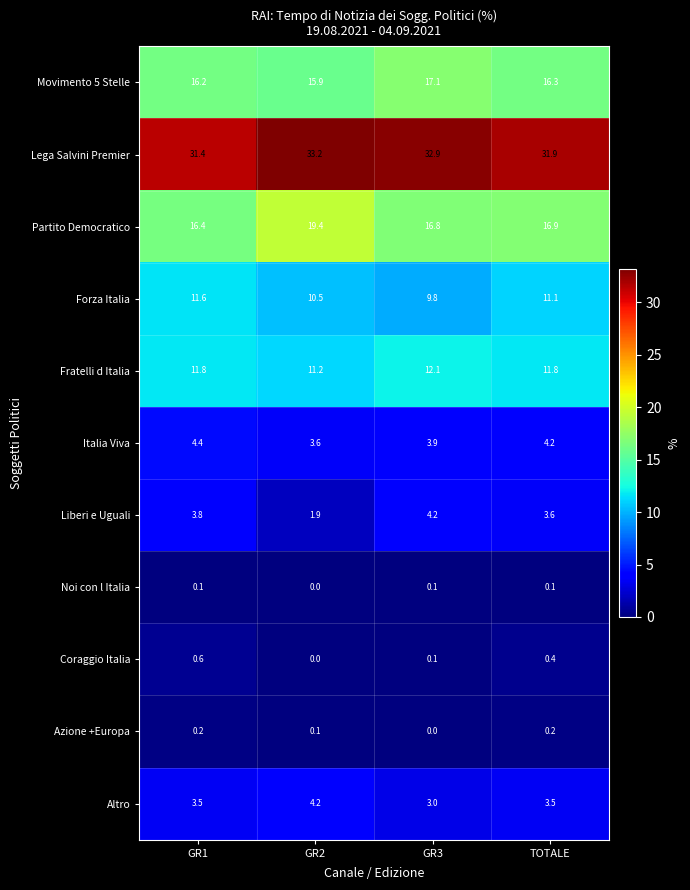

List the labels in order of Italia Viva value, smallest first.

GR2, GR3, TOTALE, GR1